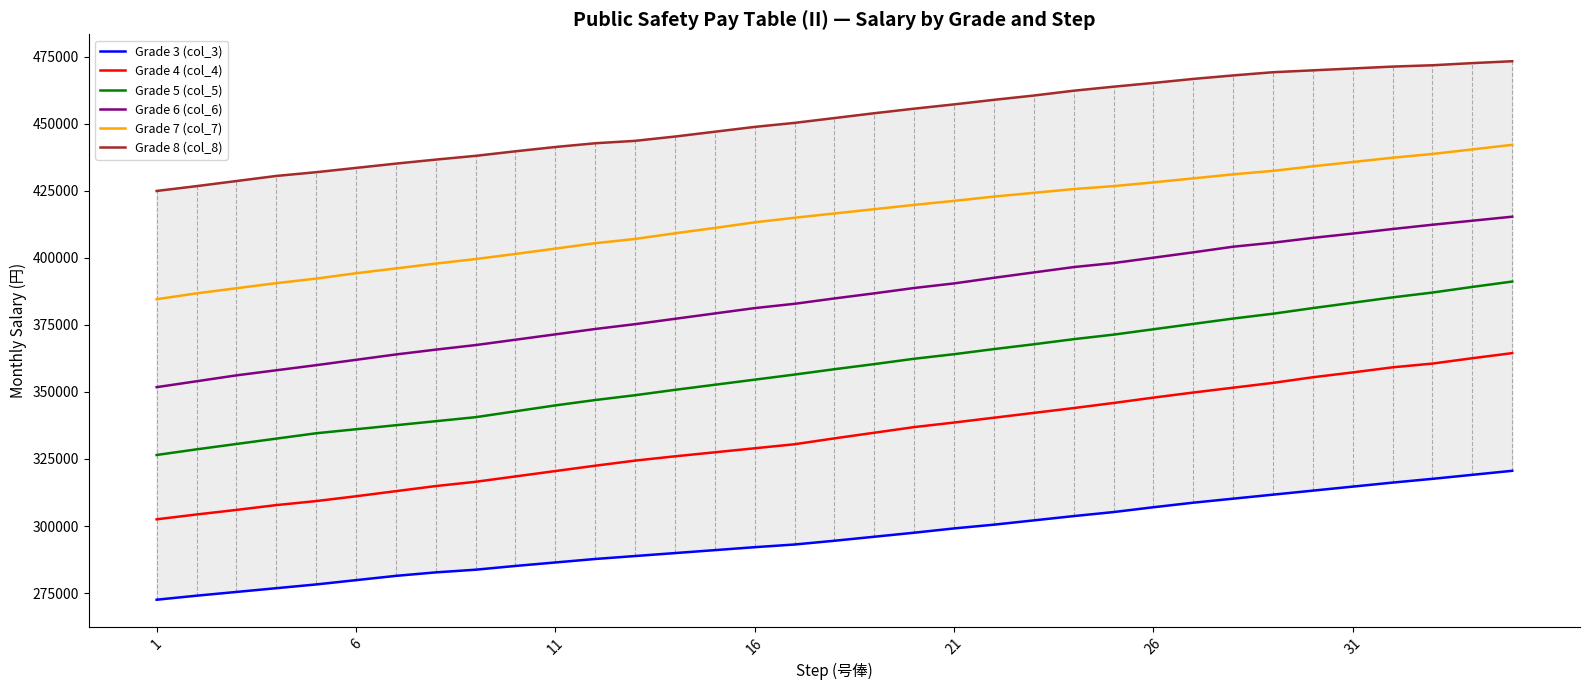

What is the minimum value for Grade 5 (col_5)?

326500